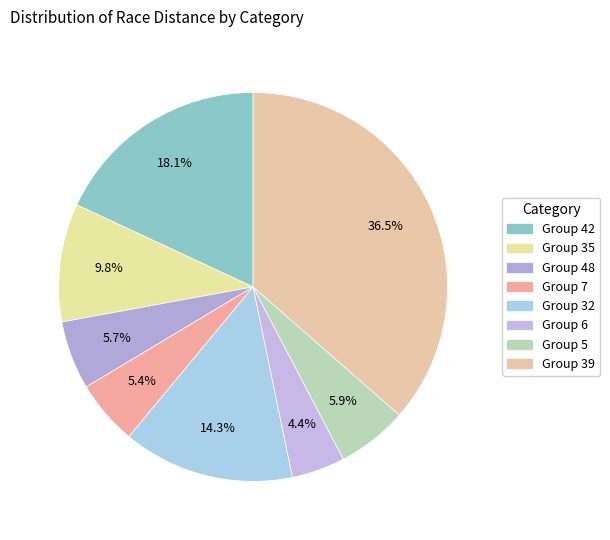

How many segments does this pie chart have?

8